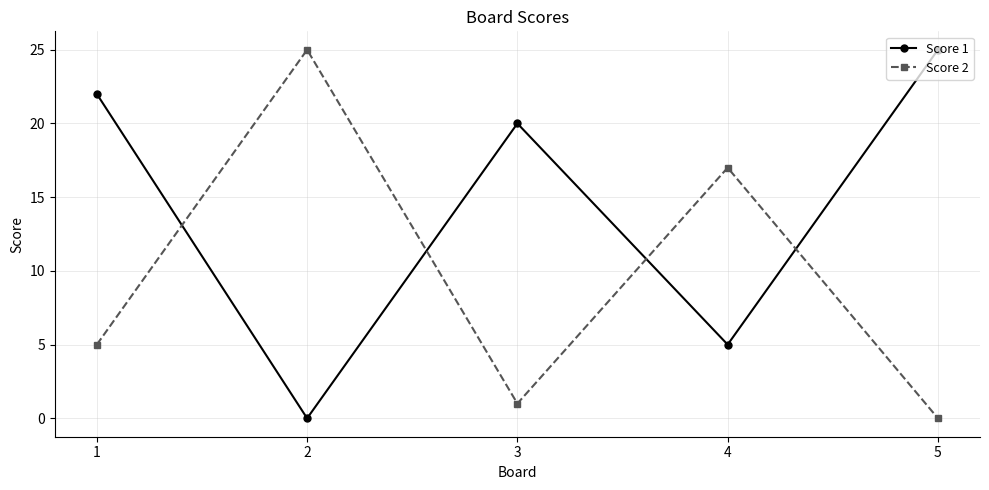

What is the difference between the second highest and minimum values in the Score 1 series?

22